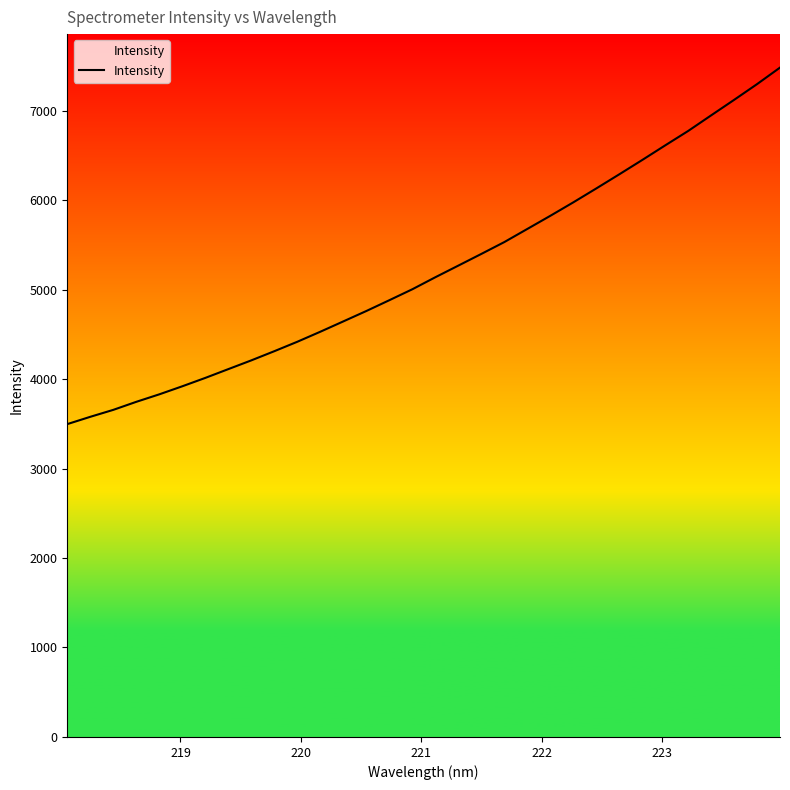

What is the smallest value displayed?

3496.6